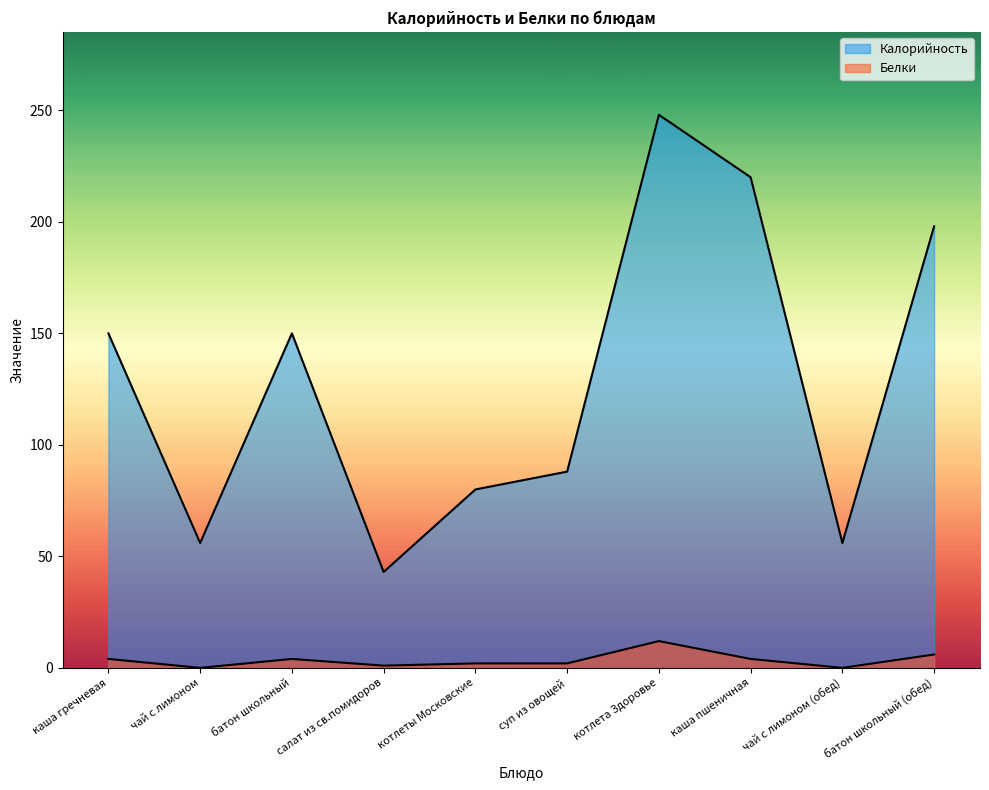

Does the chart have visible grid lines?

No